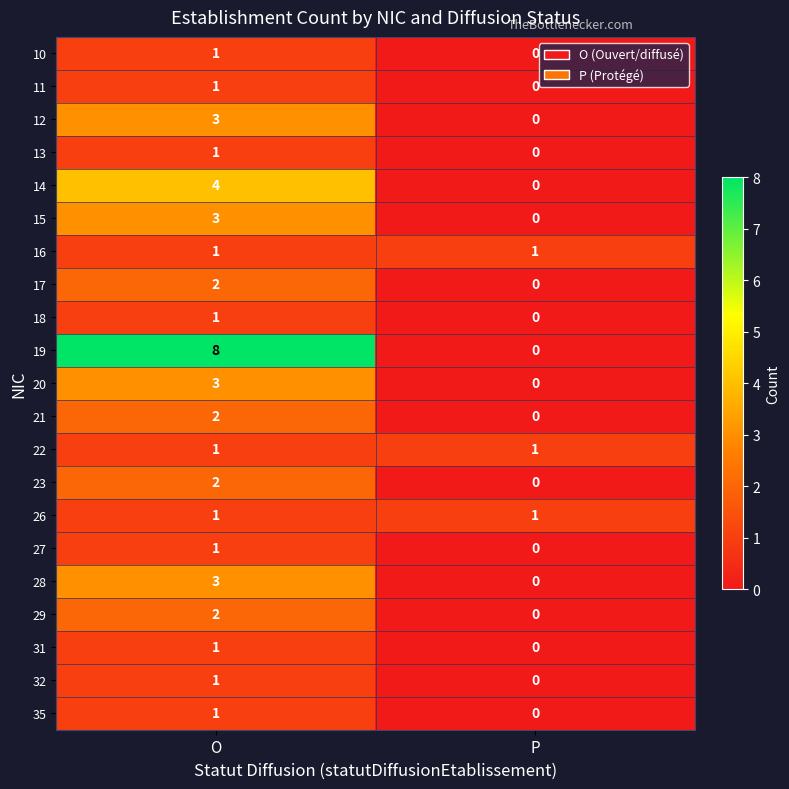

Which series has the largest total across all categories?

19